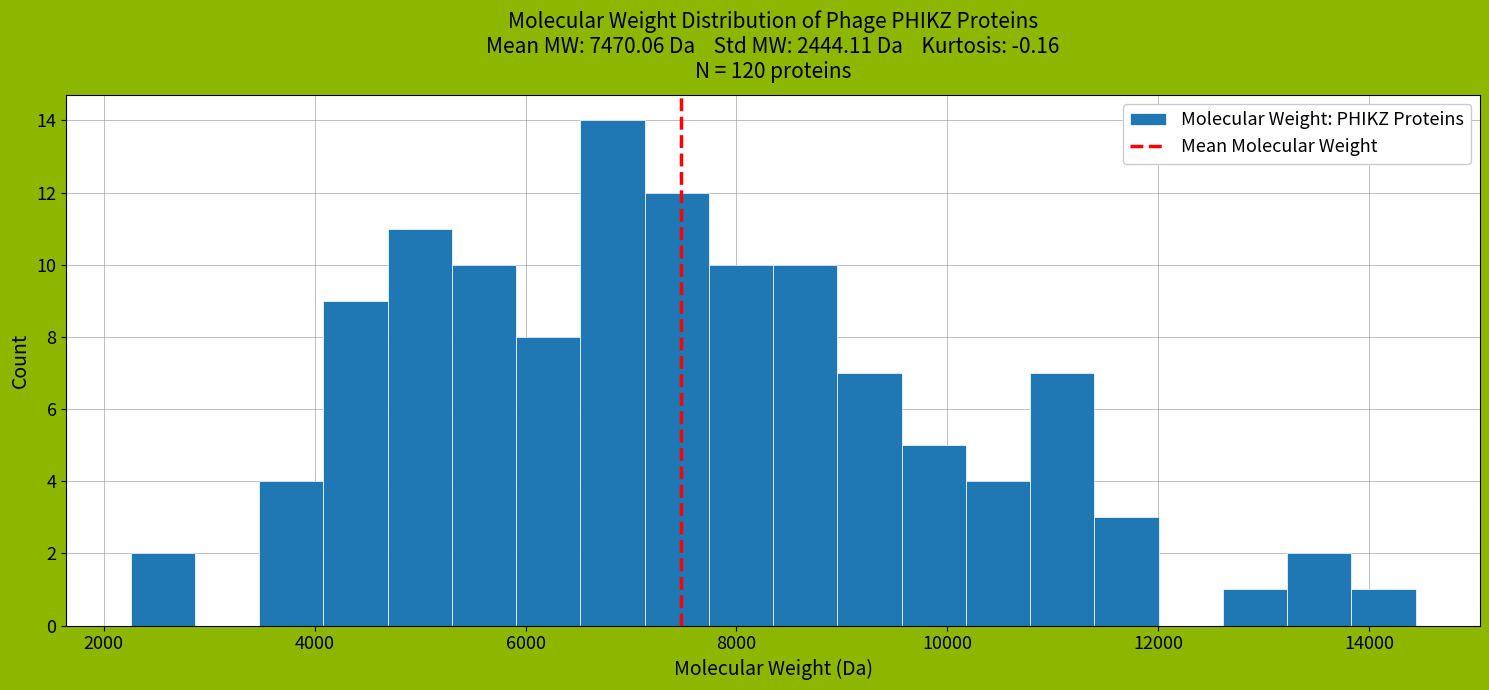

Read against the x-axis, roughly where is the centre of the tallest bar?

6800